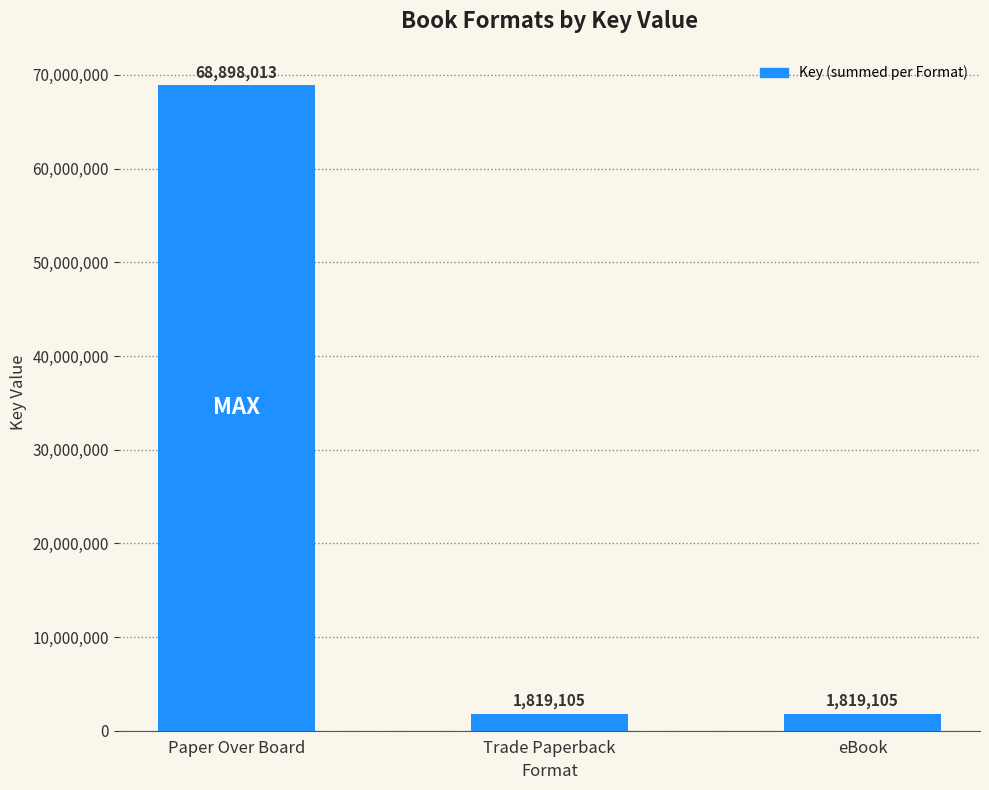

What is the smallest value displayed?

1819105